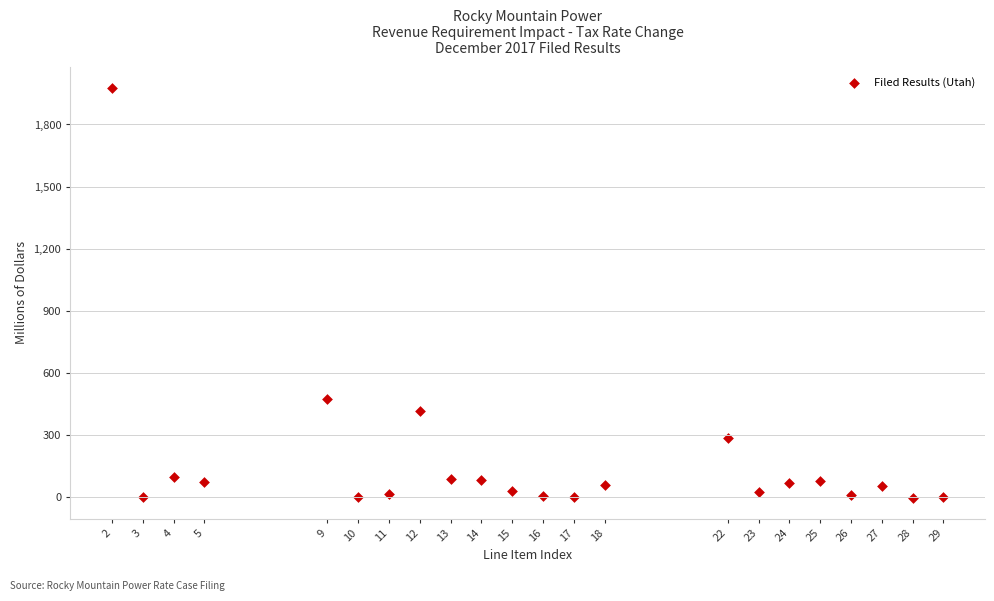

What is the range of Y values (max minus min)?

1980.3